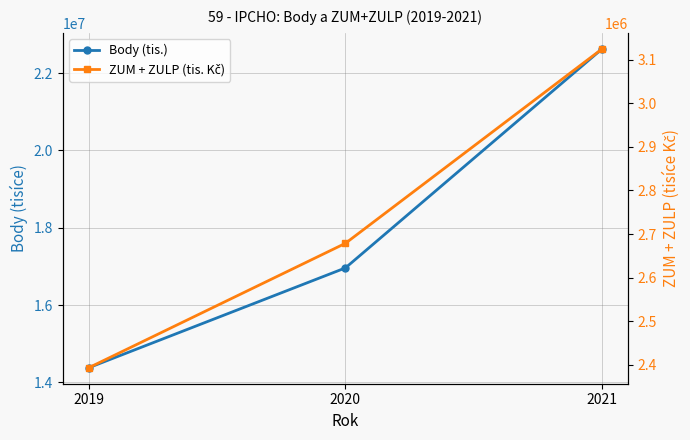

Which label corresponds to the smallest value in the chart?

2019